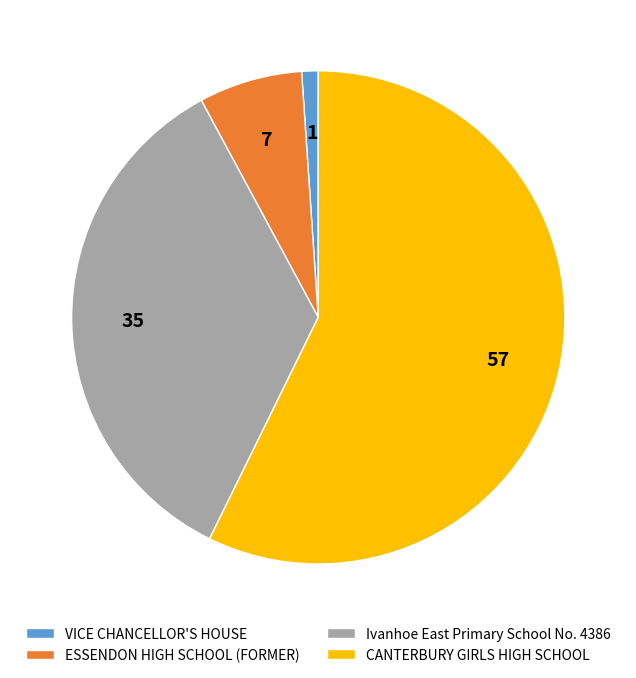

True or false: VICE CHANCELLOR'S HOUSE accounts for 11% of the total.

False